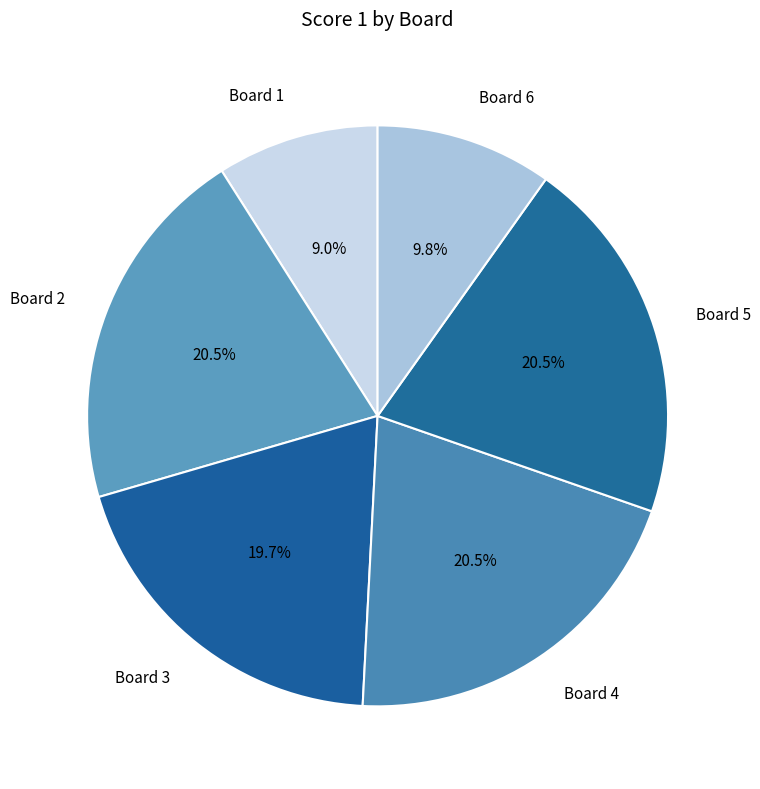

Which category has the smallest portion of the pie?

Board 1